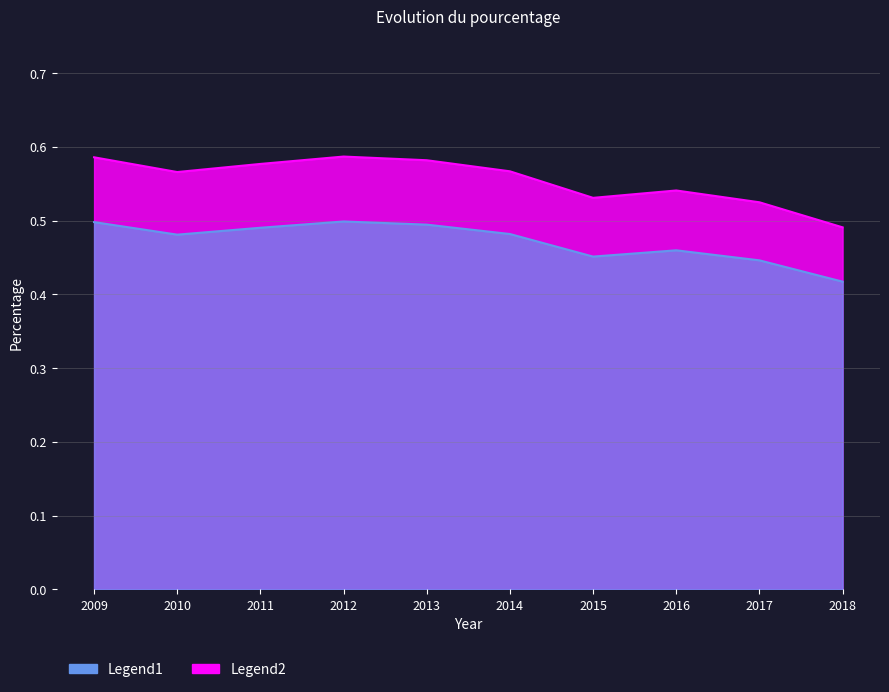

Which category has the lowest value across all series?

2018